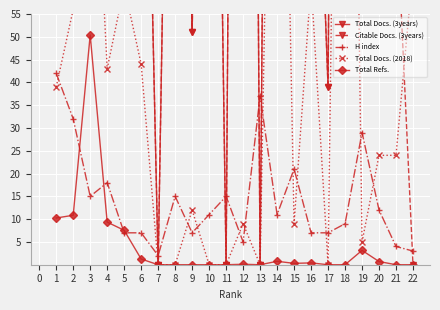

What is the highest value of the H index series?

42.0